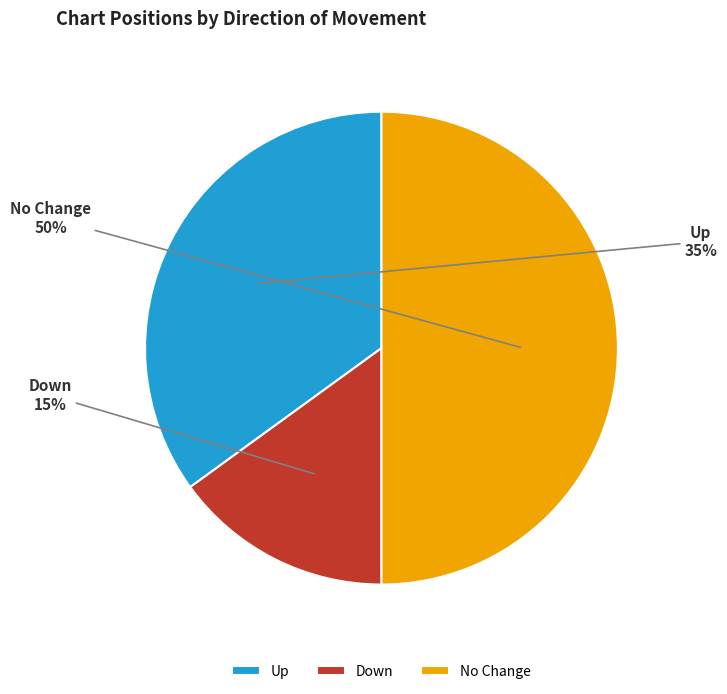

What percentage is the Up slice, to the nearest percent?

35%